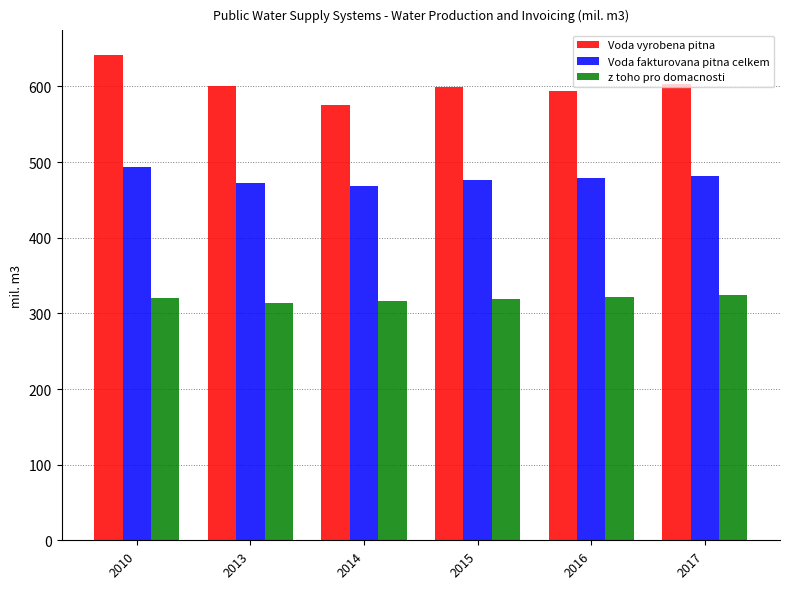

What is the difference between the maximum and minimum values in the Voda vyrobena pitna series?

66.6